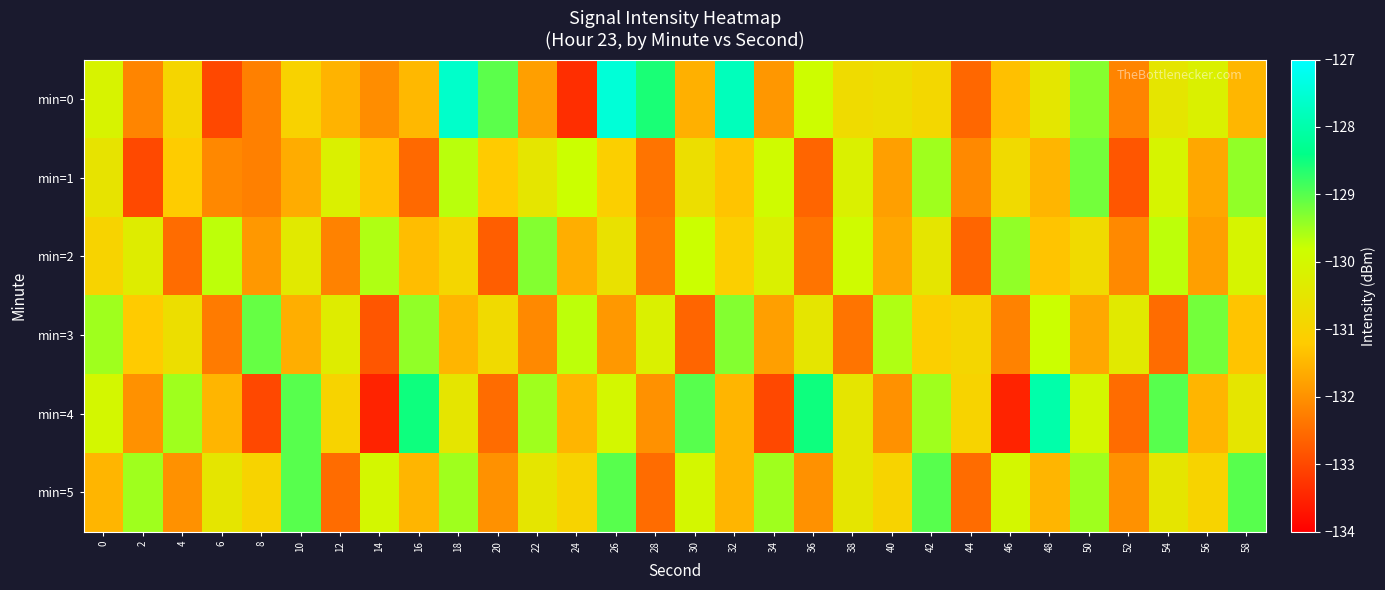

At how many categories does at least one series exceed -128?

3